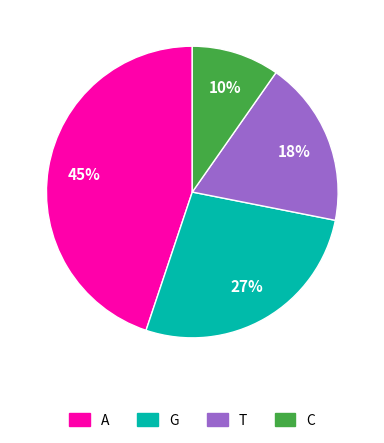

Rank the categories by value from lowest to highest.

C, T, G, A